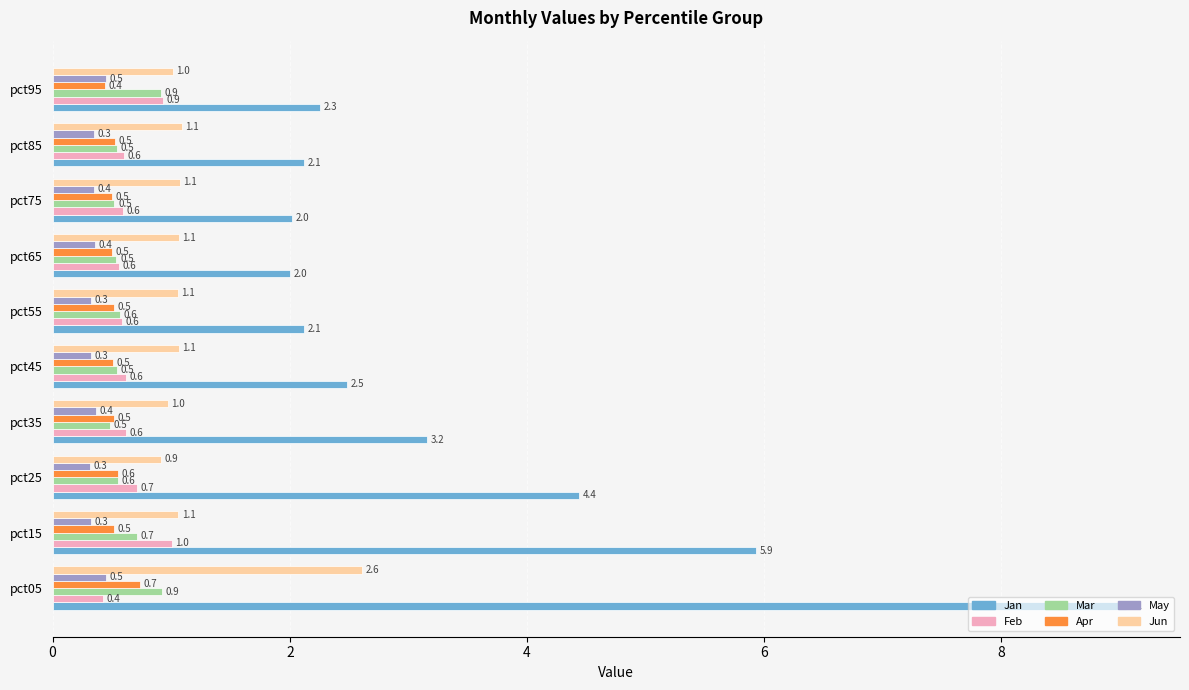

Which series has the largest total across all categories?

Jan